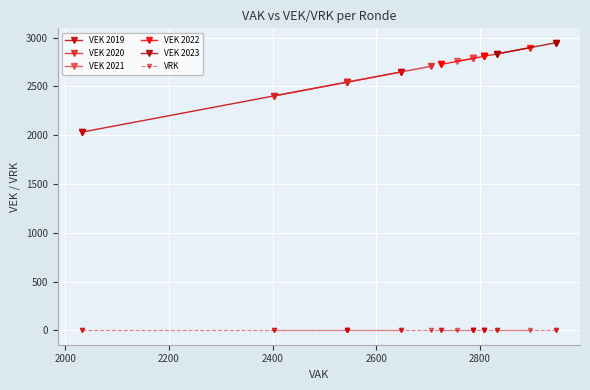

True or false: VRK and VEK cross at least once.

False